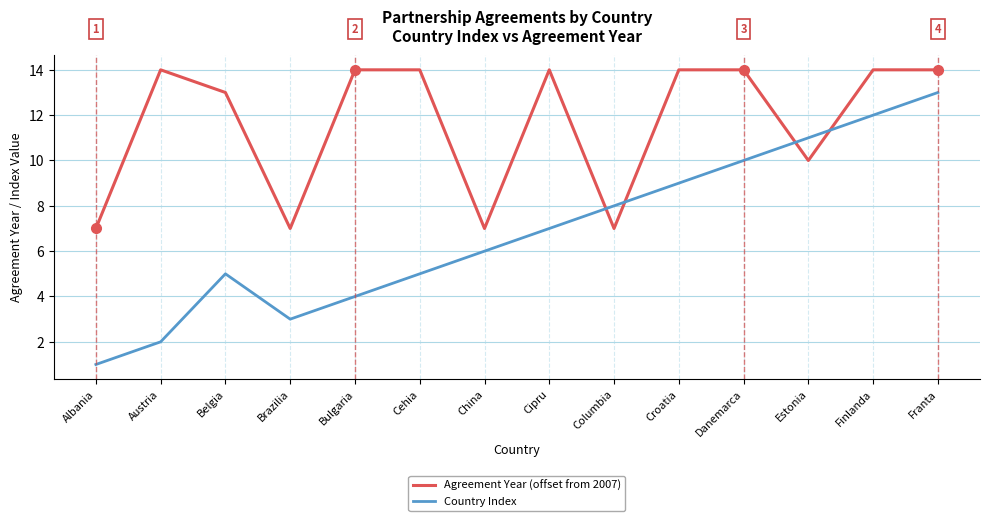

List the series in order of their peak value, lowest first.

Country Index, Agreement Year (offset from 2007)